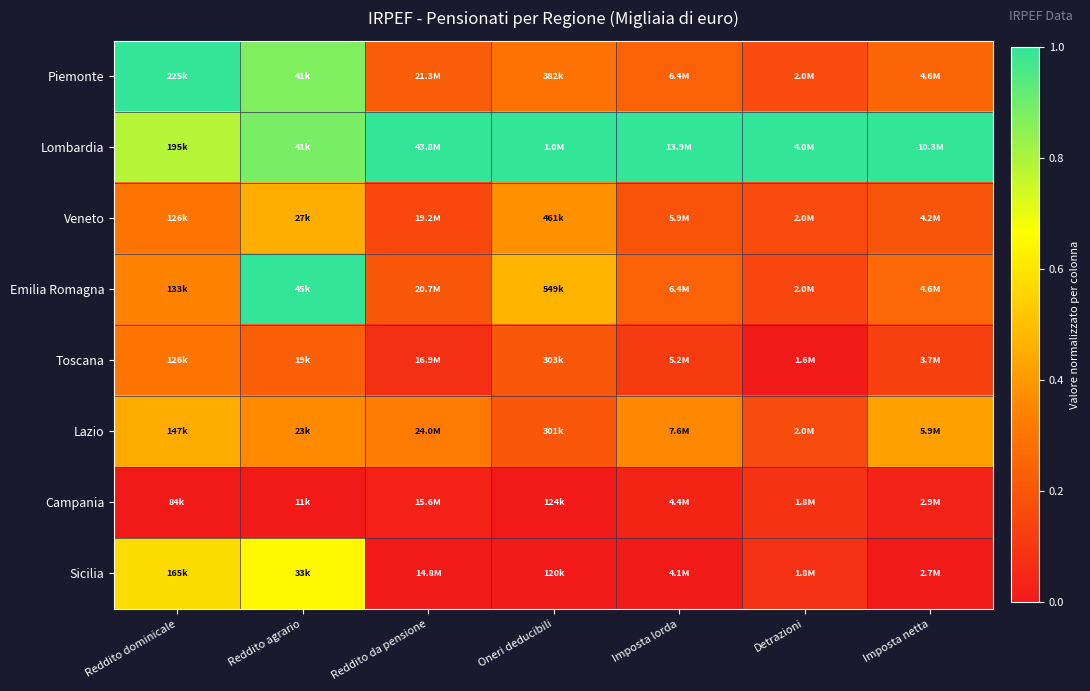

Reading left to right, transcribe all the data shown in this chart.

Piemonte: Reddito dominicale=1.0	Reddito agrario=0.9	Reddito da pensione=0.2	Oneri deducibili=0.3	Imposta lorda=0.2	Detrazioni=0.2	Imposta netta=0.2
Lombardia: Reddito dominicale=0.8	Reddito agrario=0.9	Reddito da pensione=1.0	Oneri deducibili=1.0	Imposta lorda=1.0	Detrazioni=1.0	Imposta netta=1.0
Veneto: Reddito dominicale=0.3	Reddito agrario=0.5	Reddito da pensione=0.2	Oneri deducibili=0.4	Imposta lorda=0.2	Detrazioni=0.2	Imposta netta=0.2
Emilia Romagna: Reddito dominicale=0.3	Reddito agrario=1.0	Reddito da pensione=0.2	Oneri deducibili=0.5	Imposta lorda=0.2	Detrazioni=0.1	Imposta netta=0.3
Toscana: Reddito dominicale=0.3	Reddito agrario=0.2	Reddito da pensione=0.1	Oneri deducibili=0.2	Imposta lorda=0.1	Detrazioni=0.0	Imposta netta=0.1
Lazio: Reddito dominicale=0.4	Reddito agrario=0.4	Reddito da pensione=0.3	Oneri deducibili=0.2	Imposta lorda=0.4	Detrazioni=0.2	Imposta netta=0.4
Campania: Reddito dominicale=0.0	Reddito agrario=0.0	Reddito da pensione=0.0	Oneri deducibili=0.0	Imposta lorda=0.0	Detrazioni=0.1	Imposta netta=0.0
Sicilia: Reddito dominicale=0.6	Reddito agrario=0.6	Reddito da pensione=0.0	Oneri deducibili=0.0	Imposta lorda=0.0	Detrazioni=0.1	Imposta netta=0.0